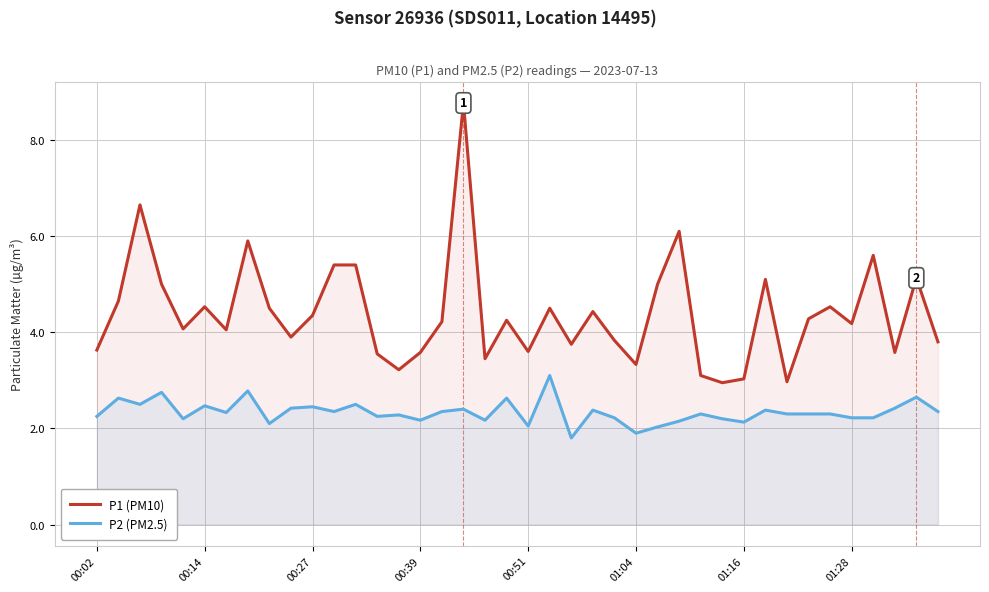

At 34, list the series in order from largest to smallest.

P1 (PM10), P2 (PM2.5)